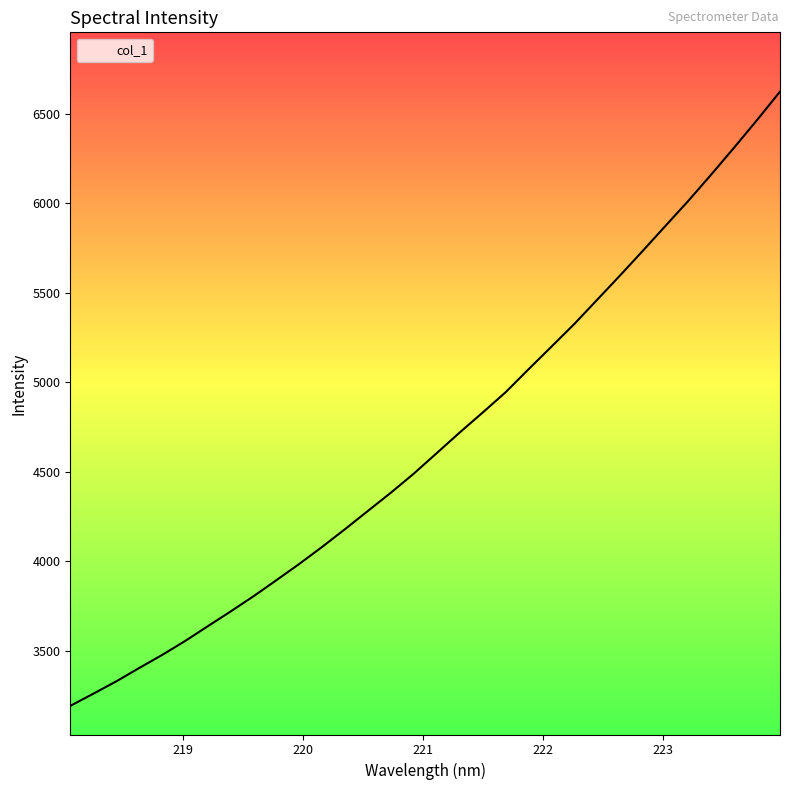

What is the greatest value displayed?

6621.9